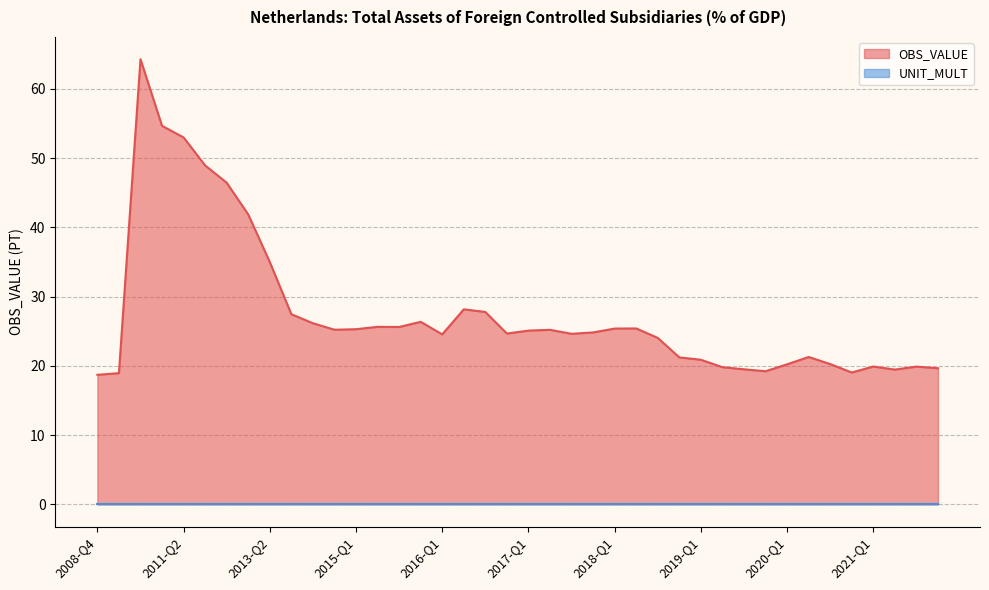

What is the change in value from 2009-Q4 to 2020-Q3?

+1.3